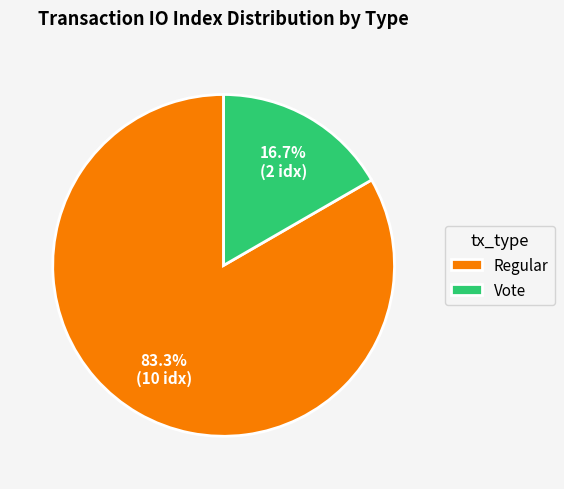

How many slices are in this pie chart?

2